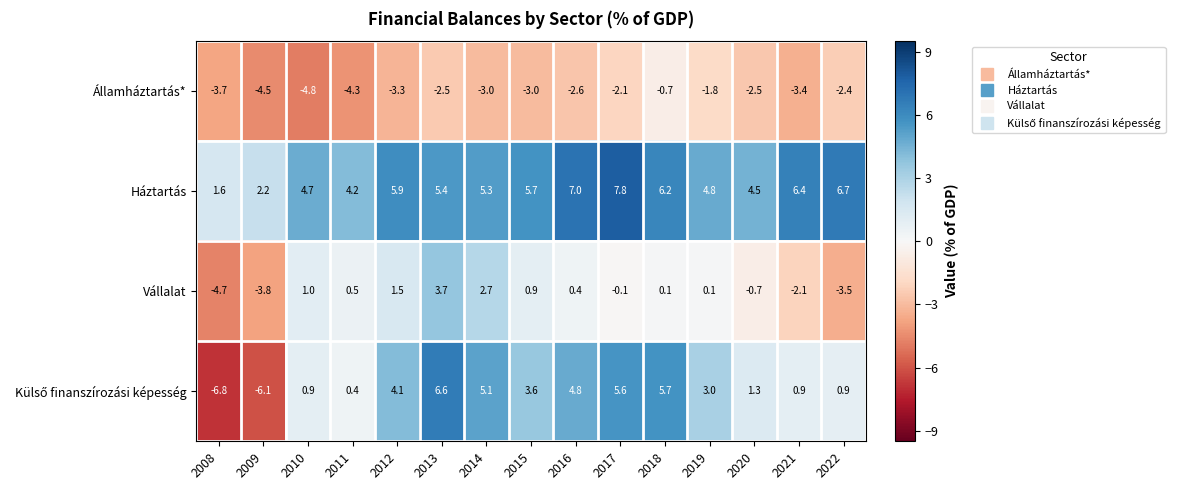

What is the total value across all series at 2010?

1.8